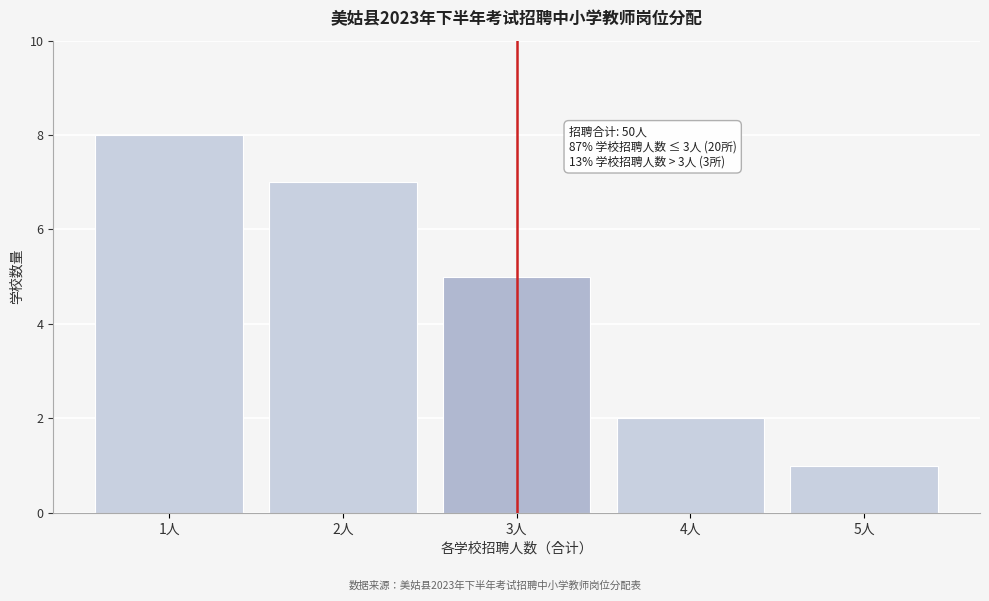

Reading left to right, list all the values displayed in this chart.

1人=8	2人=7	3人=5	4人=2	5人=1